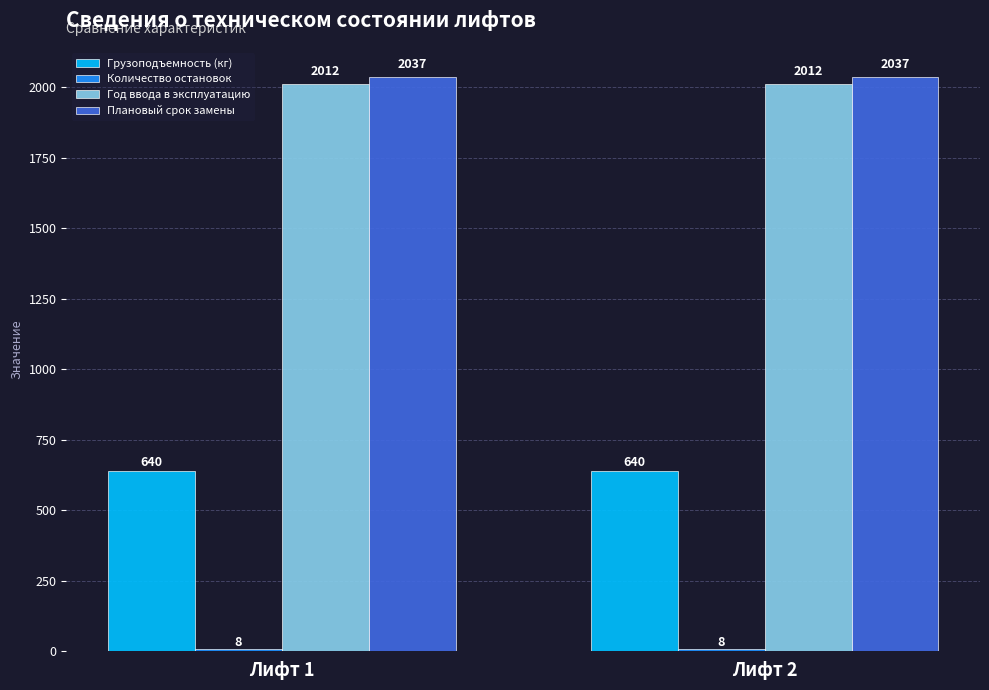

How many data points does each series have?

2